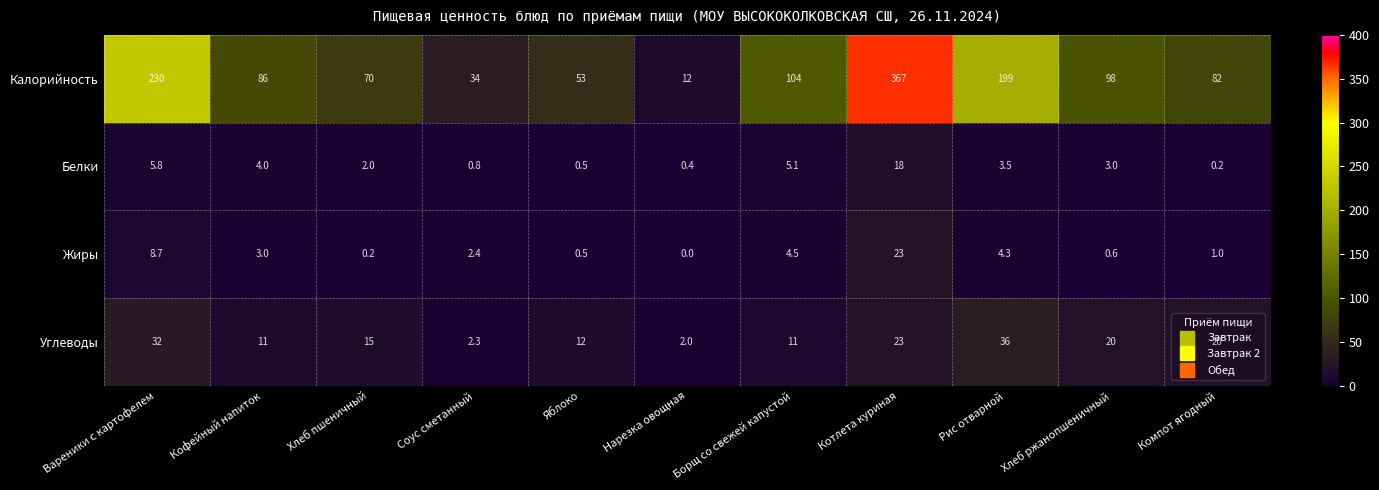

What is the difference between the Калорийность values at Хлеб пшеничный and Яблоко?

17.0